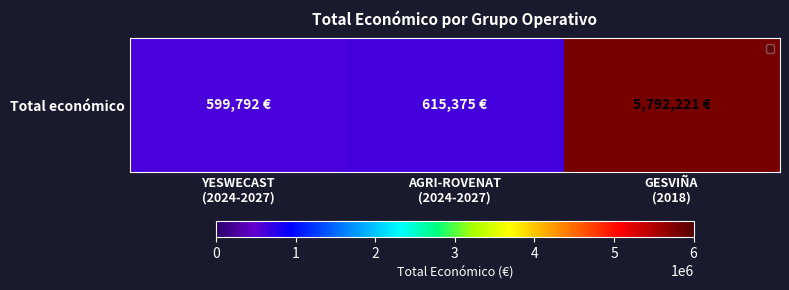

At which label does the data first exceed 615375?

GESVIÑA
(2018)